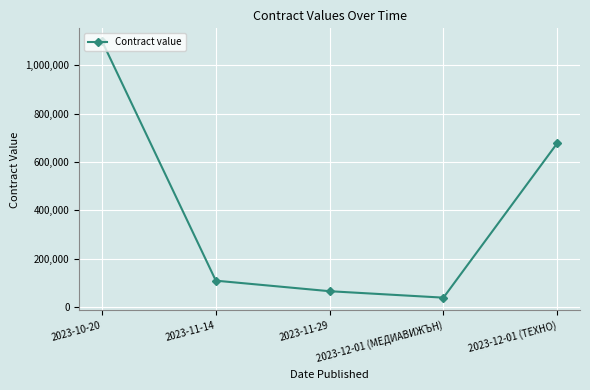

What is the maximum value shown in the chart?

1100000